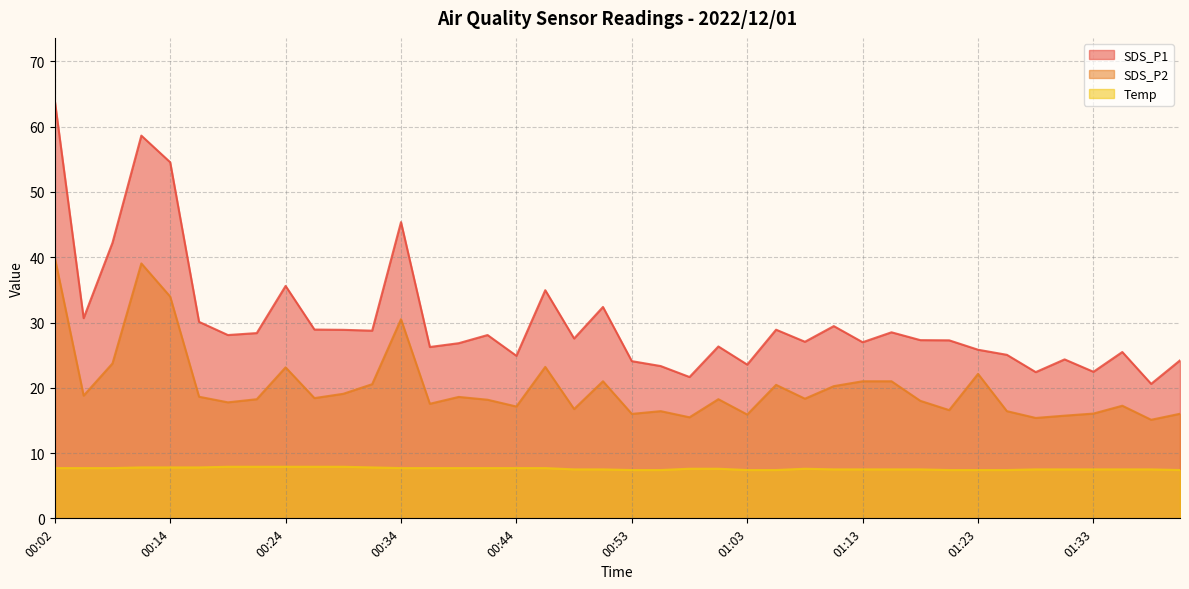

What is the total value across all series at 01:26?

48.9